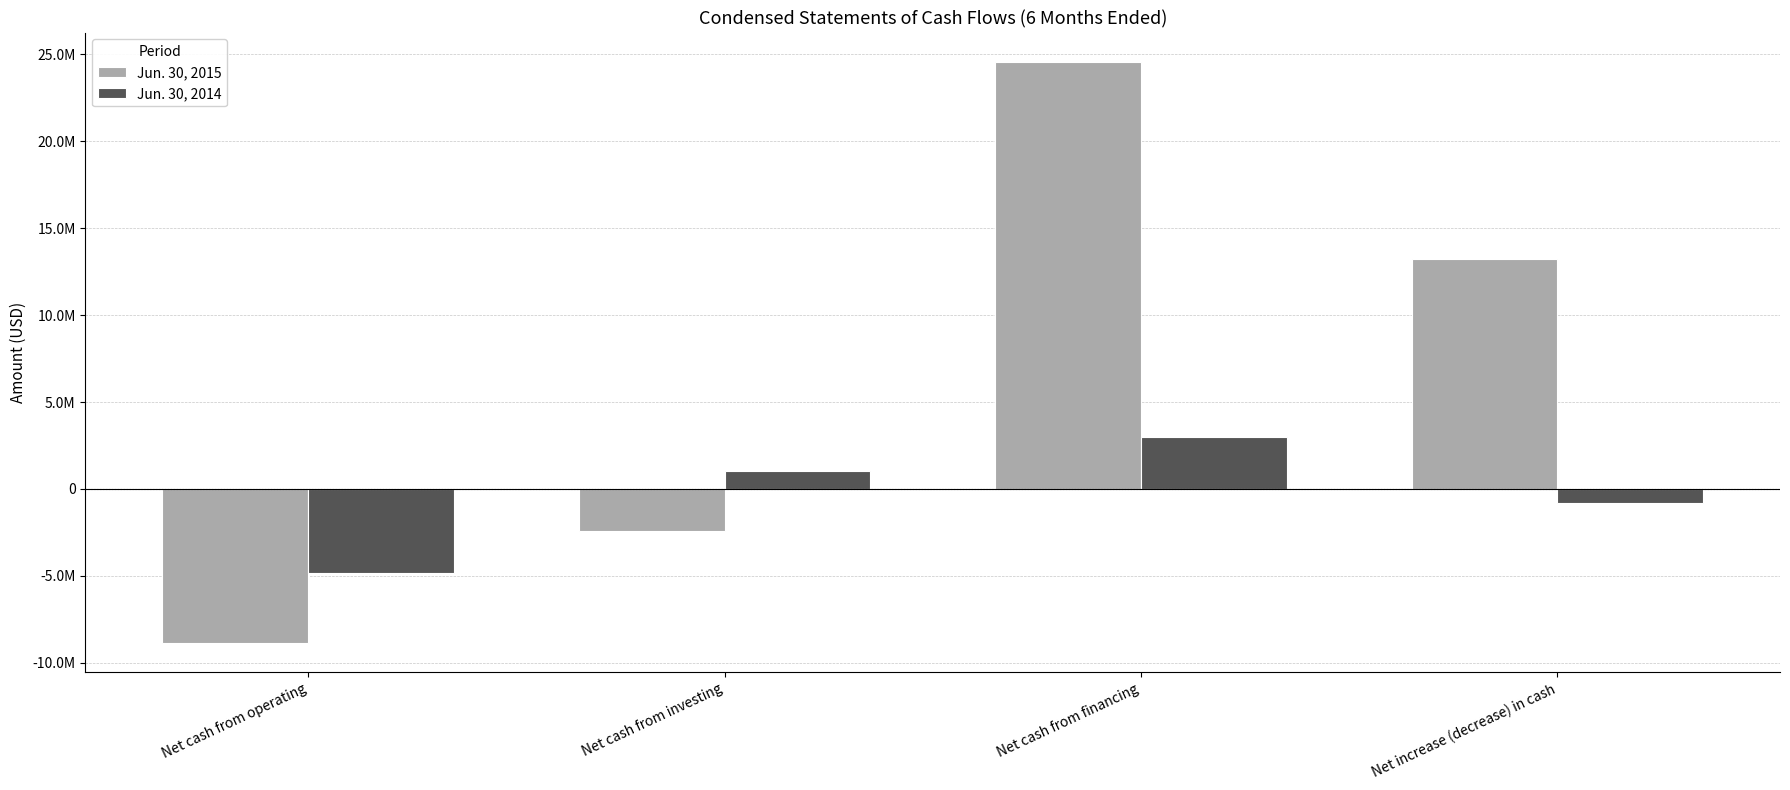

What is the average value of the Jun. 30, 2014 series?

-399338